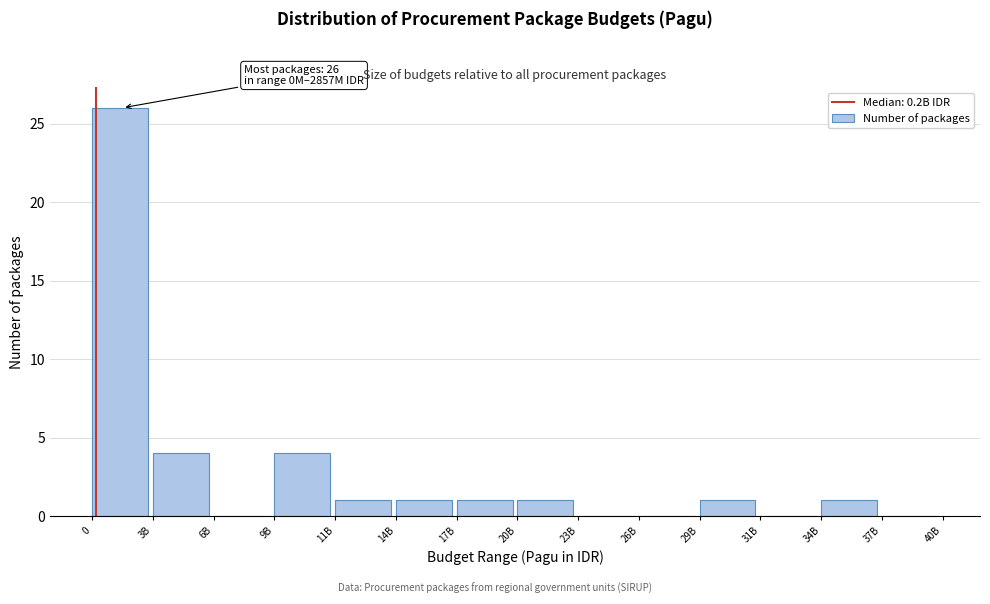

Reading left to right, list all the values displayed in this chart.

0=26	3B=4	6B=0	9B=4	11B=1	14B=1	17B=1	20B=1	23B=0	26B=0	29B=1	31B=0	34B=1	37B=0